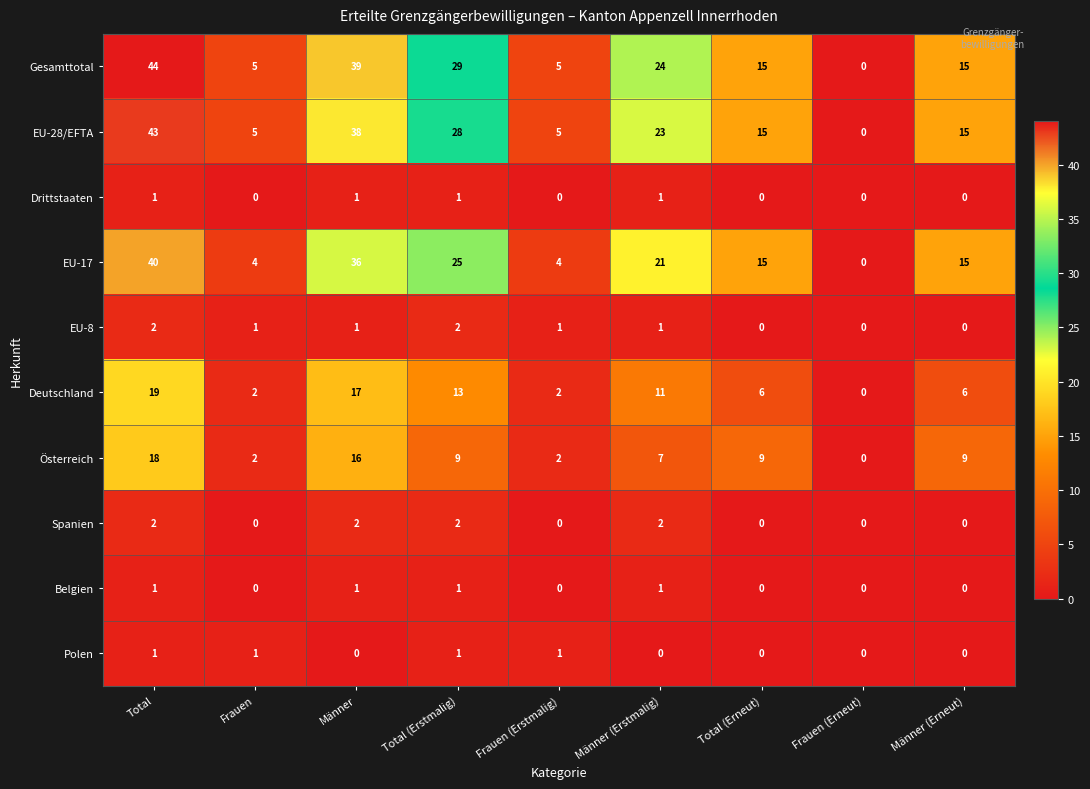

What is the difference between the highest and lowest values at Männer (Erneut)?

15